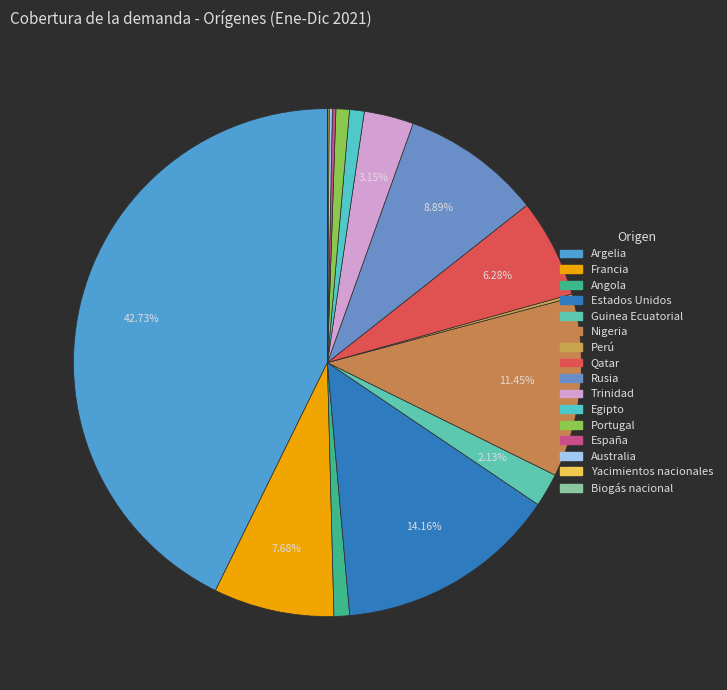

Is it true that Trinidad is 3% of the pie?

True